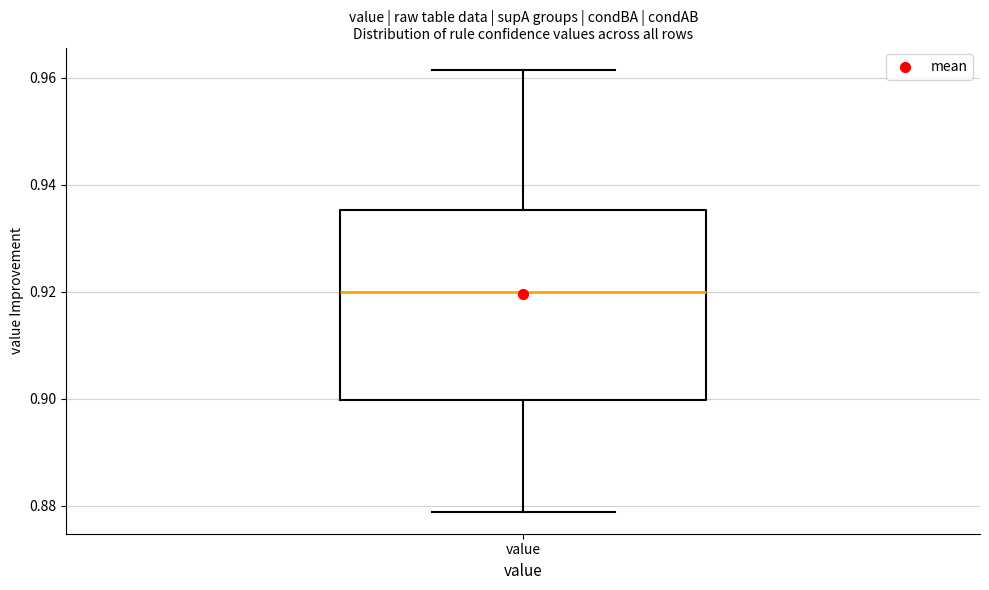

Read this box plot against the y-axis: the position of the median line, the range covered by the box, and the ends of both whiskers. The values are not printed on the chart, so give them approximately, as read against the axis.

median 0.920, box 0.900 to 0.936, whiskers 0.878 to 0.962